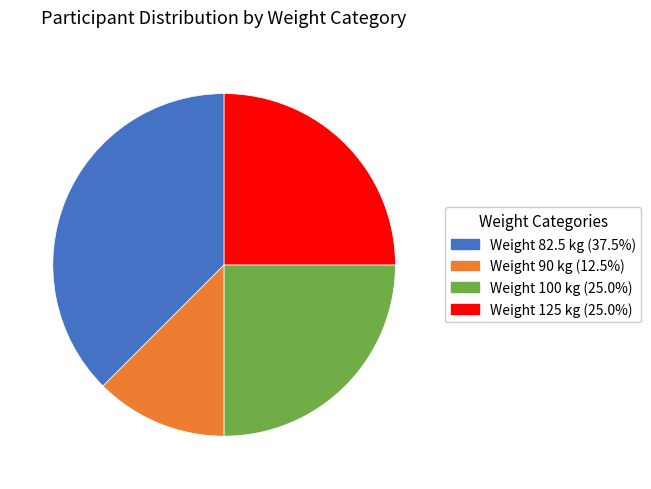

Approximately how many times larger is the value at Weight 125 kg (25.0%) compared to Weight 90 kg (12.5%)?

2.0